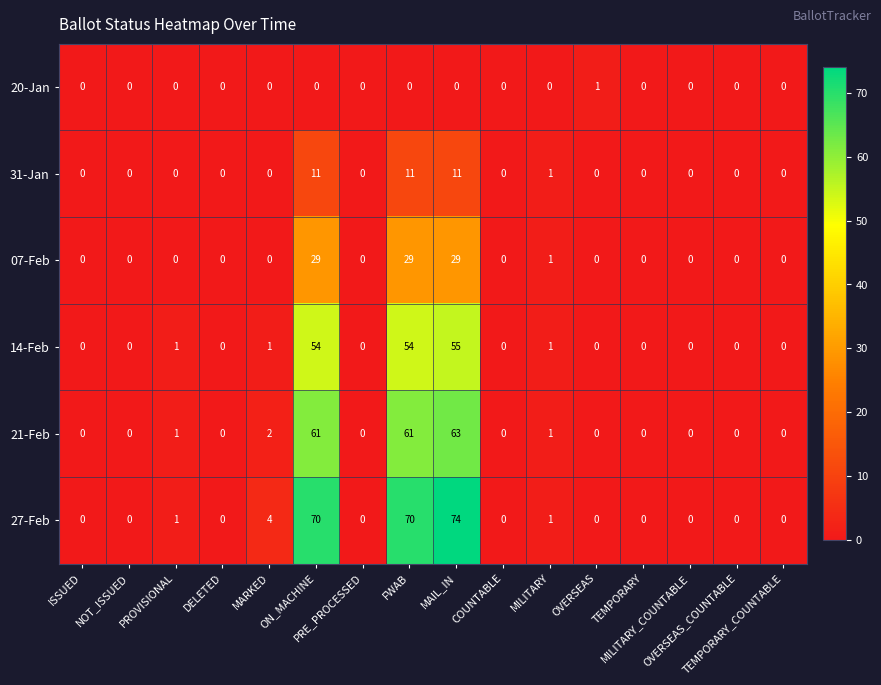

What is the difference between the maximum and minimum values in the 14-Feb series?

55